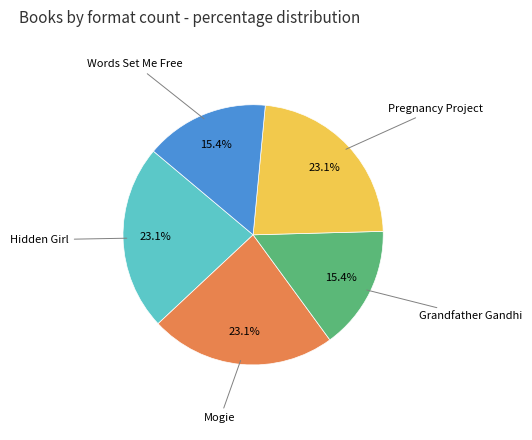

Between Grandfather Gandhi and Pregnancy Project, which is larger?

Pregnancy Project